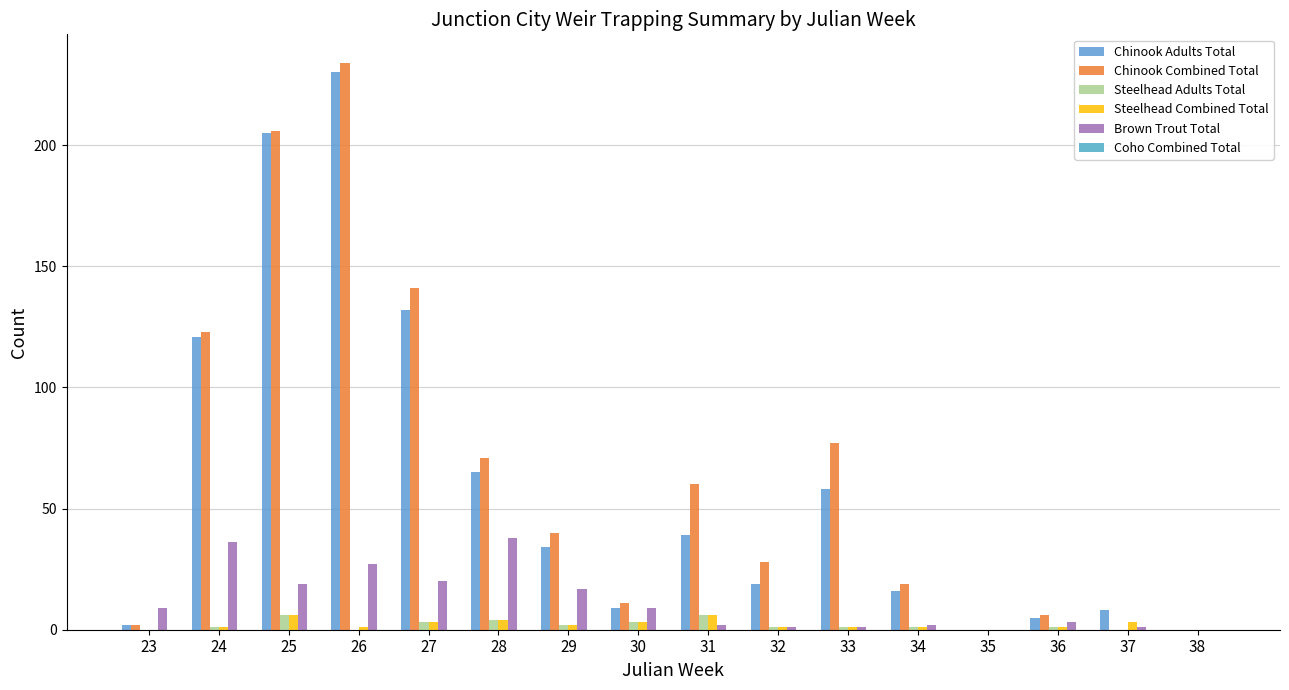

The Steelhead Adults Total series shows 2 at 29. True or false?

True